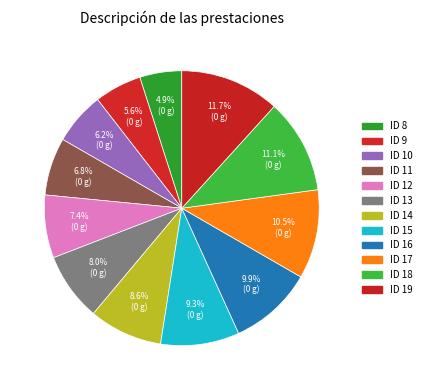

Combined, what portion of the pie is ID 12 and ID 8?

12.3%